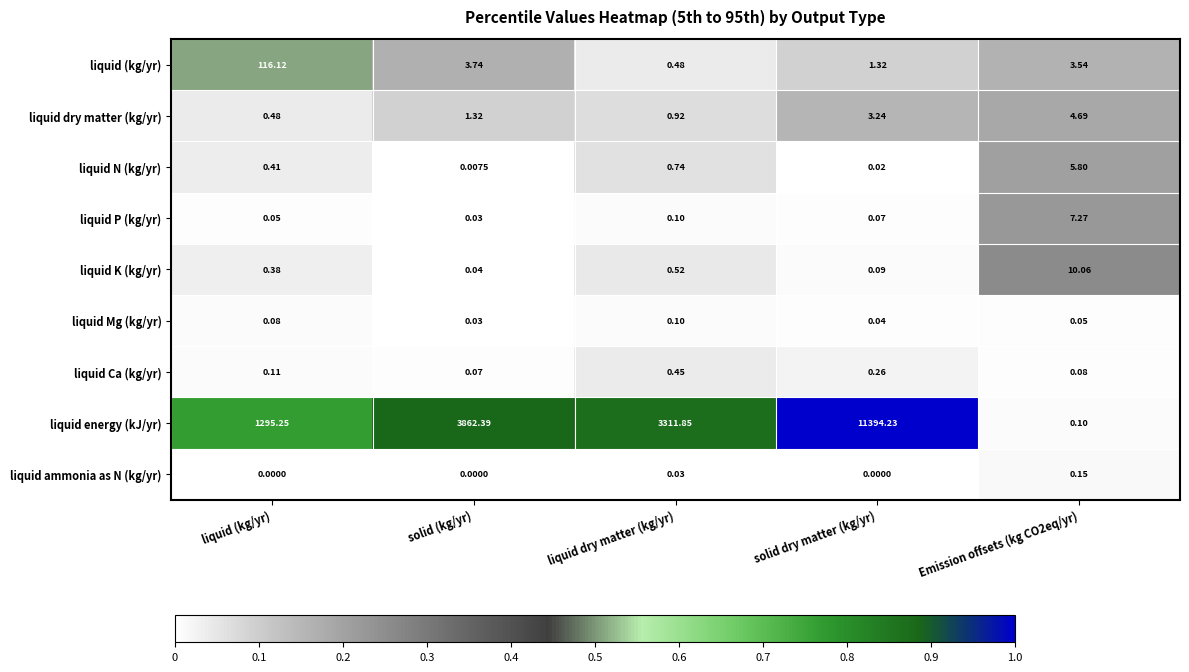

How many series are shown in this chart?

9